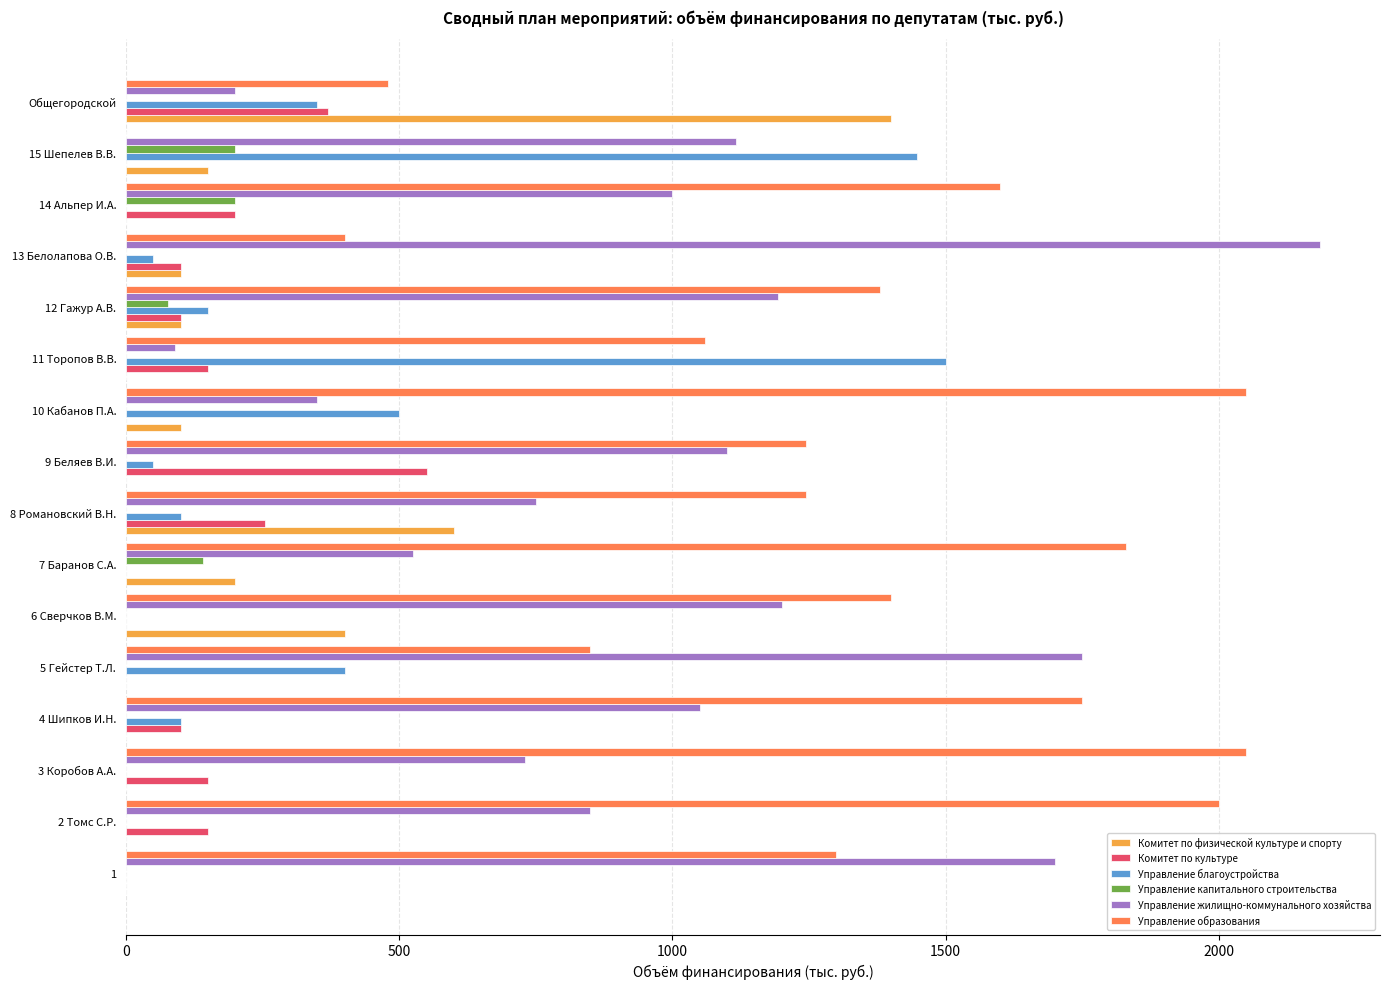

What is the sum of all Управление благоустройства values?

4648.0